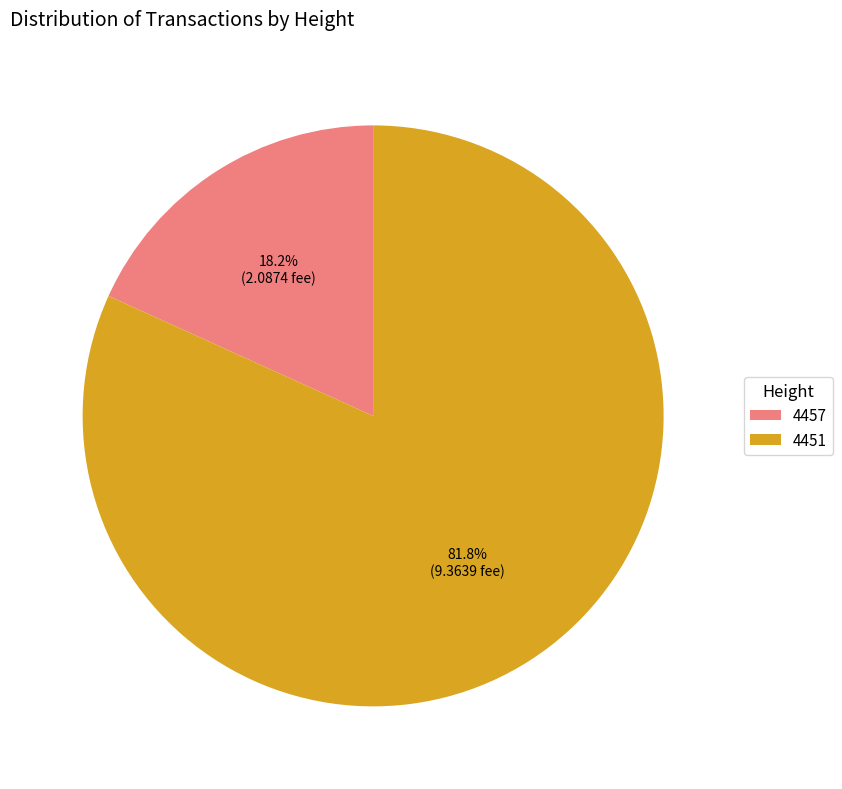

Combined, do 4457 and 4451 account for over 50%?

Yes